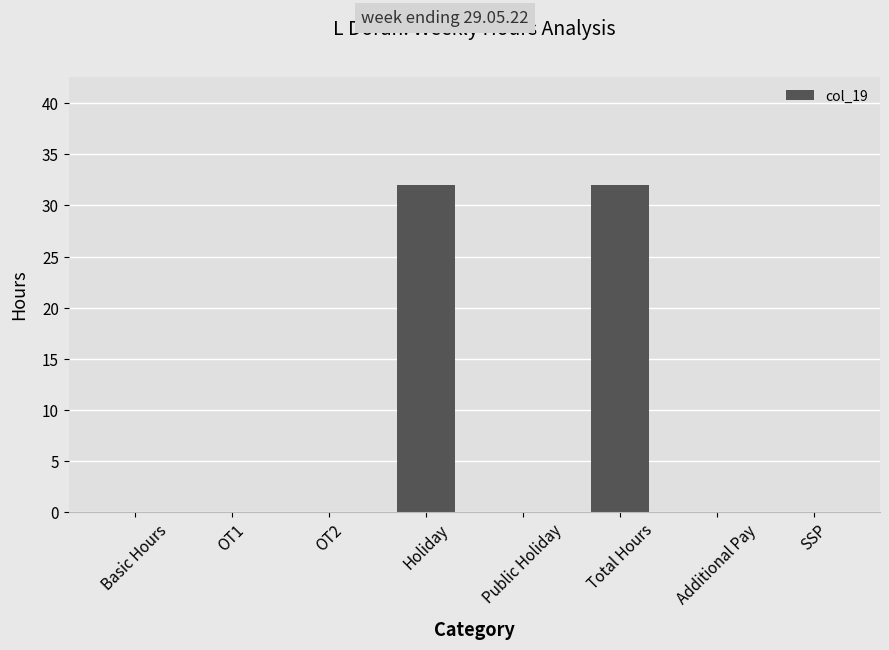

What is the sum of all values?

64